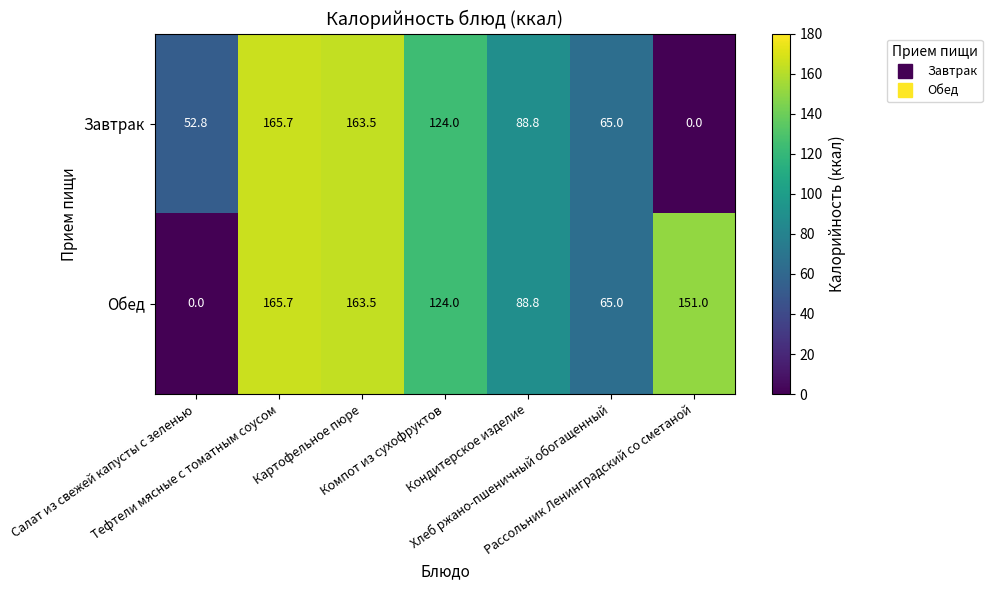

What is the sum of all Завтрак values?

659.8